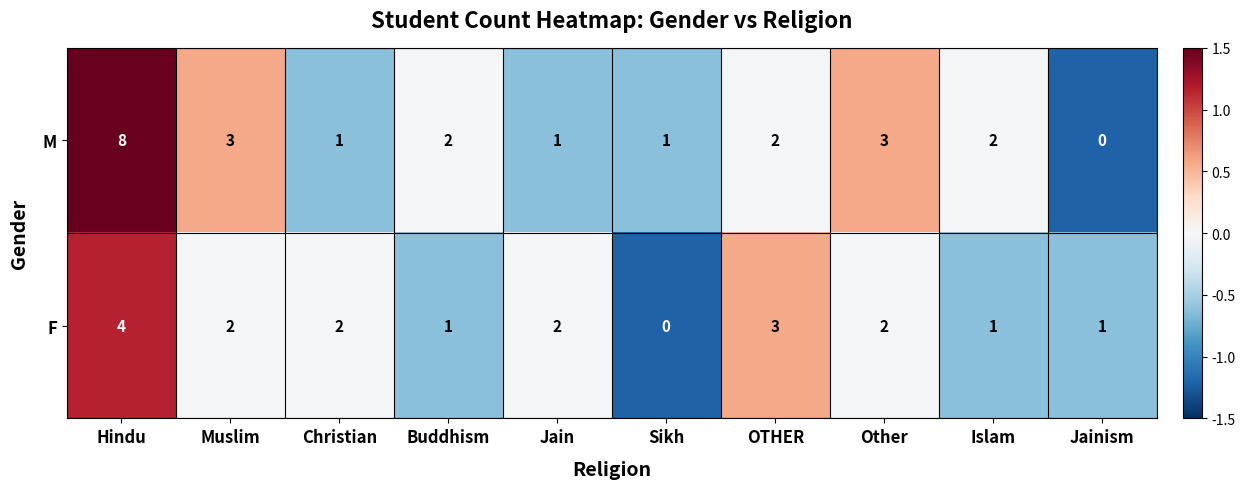

Is it true that M equals 8 at Hindu?

True